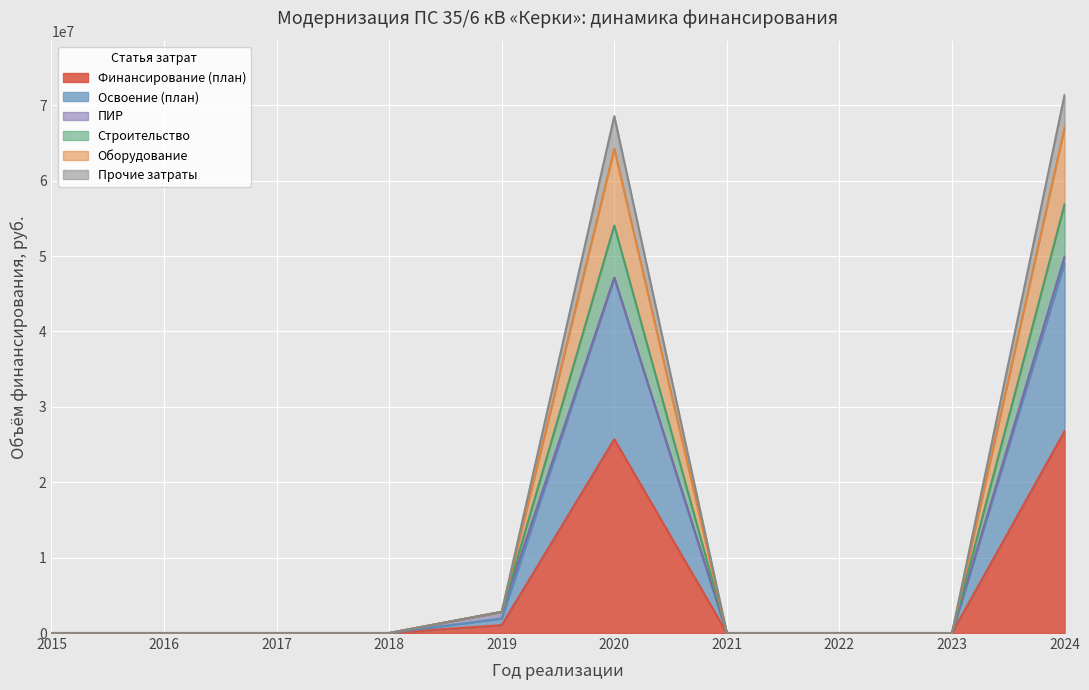

How many interior local peaks does the Финансирование (план) series have?

1